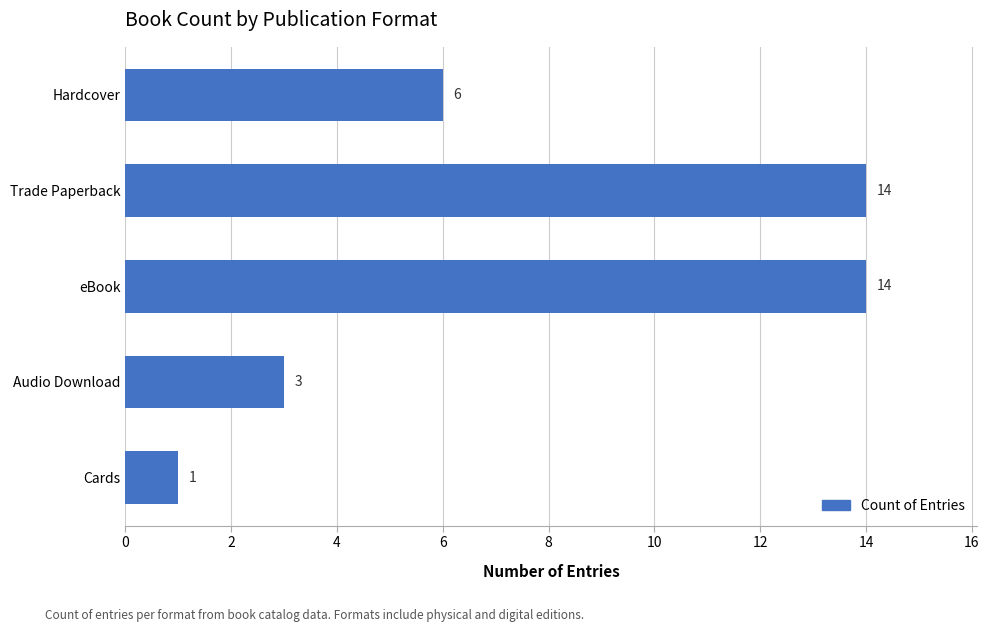

How many data points are less than 6?

2